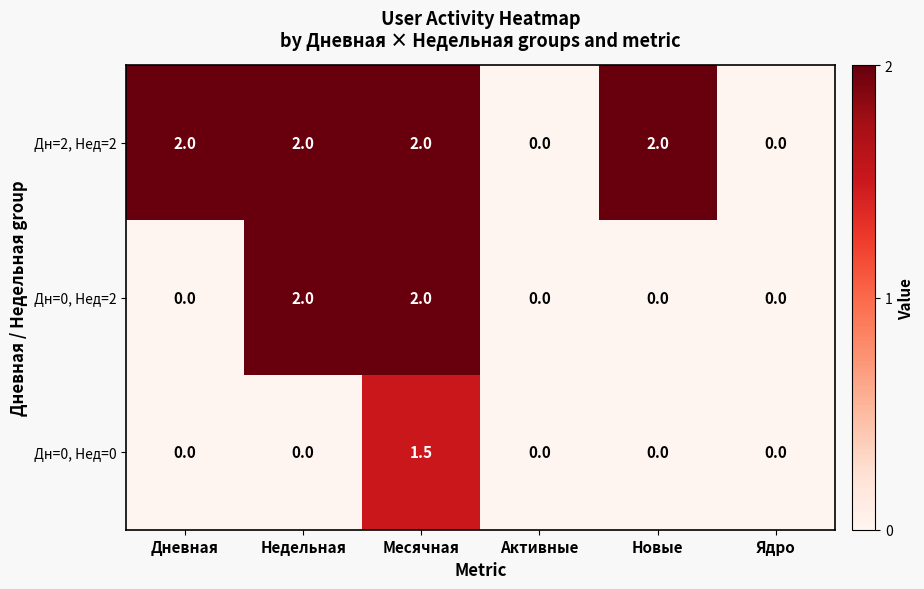

Between Месячная and Новые, which series saw the biggest shift?

Дн=0, Нед=2